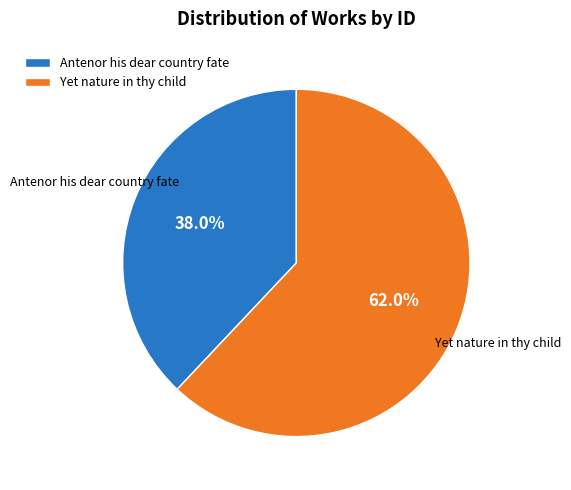

The Yet nature in thy child slice represents 50% of the pie. True or false?

False